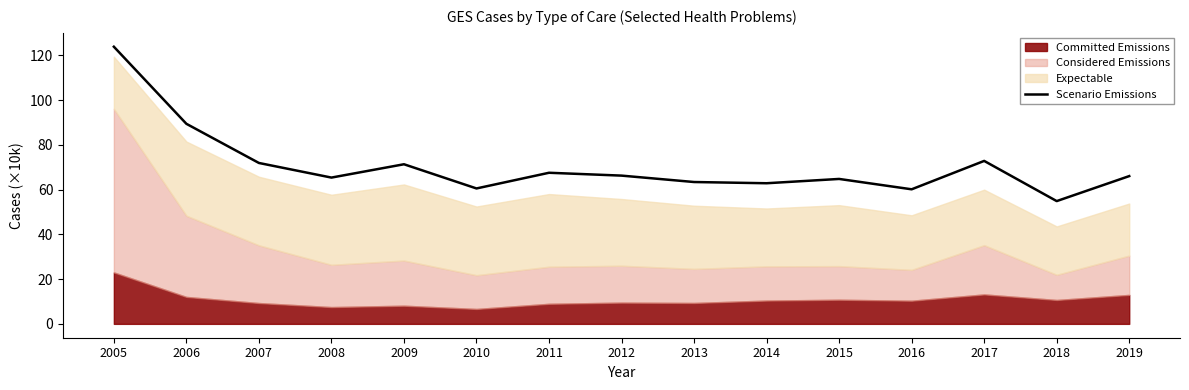

Reading left to right, what are all the values shown in this chart?

123.9	89.4	71.9	65.4	71.3	60.5	67.5	66.3	63.4	62.9	64.8	60.2	72.8	54.9	66.1